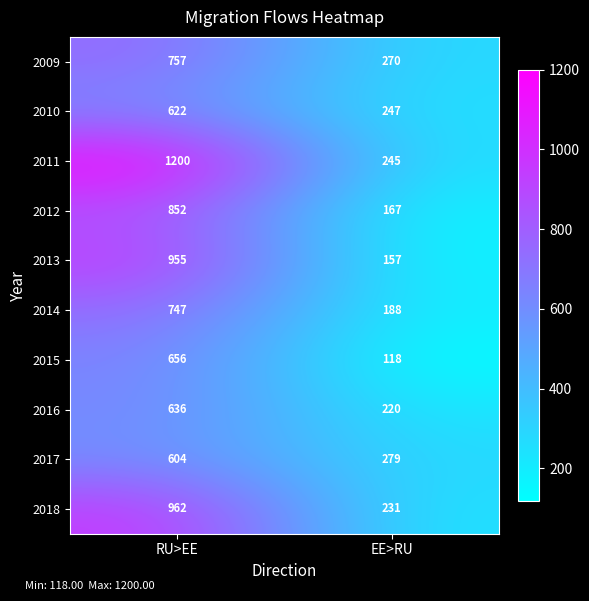

Reading right to left, extract all data points from this chart.

2009: EE>RU=270	RU>EE=757
2010: EE>RU=247	RU>EE=622
2011: EE>RU=245	RU>EE=1200
2012: EE>RU=167	RU>EE=852
2013: EE>RU=157	RU>EE=955
2014: EE>RU=188	RU>EE=747
2015: EE>RU=118	RU>EE=656
2016: EE>RU=220	RU>EE=636
2017: EE>RU=279	RU>EE=604
2018: EE>RU=231	RU>EE=962